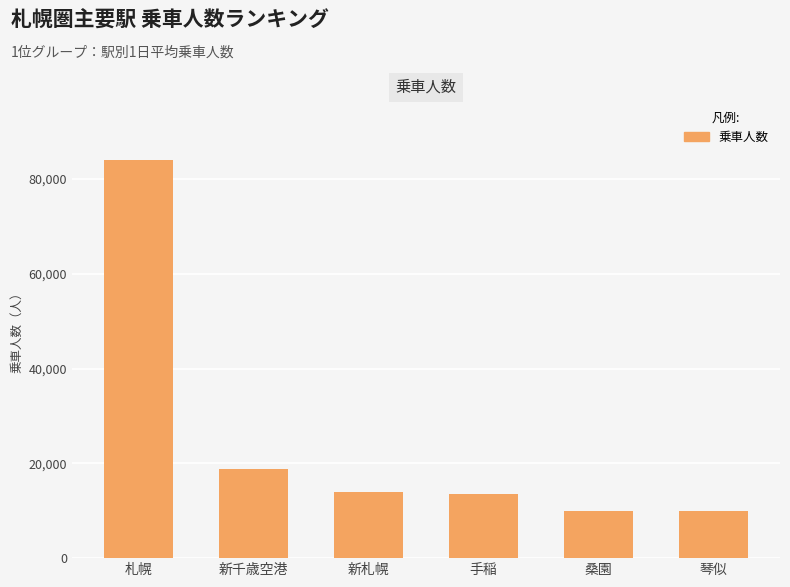

What is the value of the 6th bar from the left?

9910